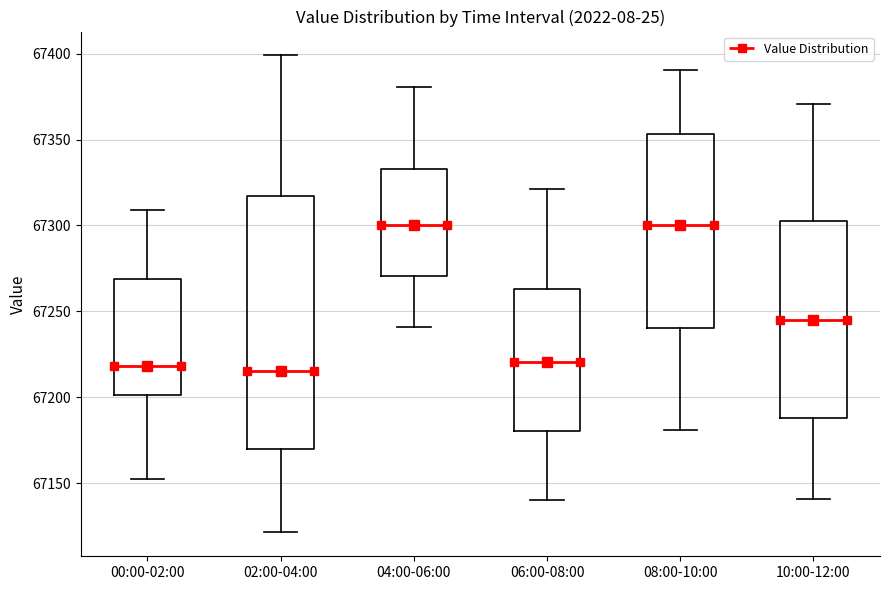

Reading left to right, read every box against the y-axis: the position of its median line, the range the box covers, and the ends of its whiskers. The values are not printed on the chart, so give them approximately, as read against the axis.

00:00-02:00: median 67220, box 67200 to 67270, whiskers 67155 to 67310
02:00-04:00: median 67215, box 67170 to 67315, whiskers 67120 to 67400
04:00-06:00: median 67300, box 67270 to 67335, whiskers 67240 to 67380
06:00-08:00: median 67220, box 67180 to 67265, whiskers 67140 to 67320
08:00-10:00: median 67300, box 67240 to 67355, whiskers 67180 to 67390
10:00-12:00: median 67245, box 67190 to 67305, whiskers 67140 to 67370